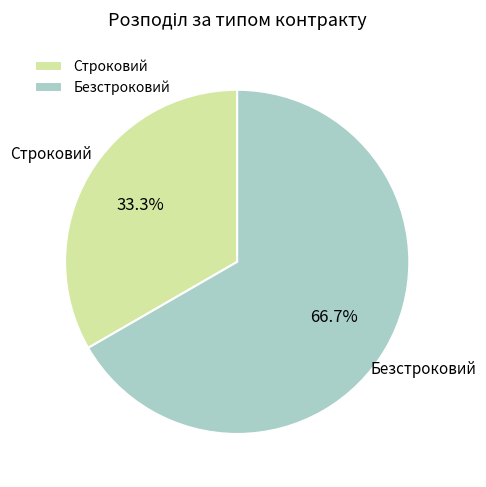

The Строковий slice represents 20% of the pie. True or false?

False